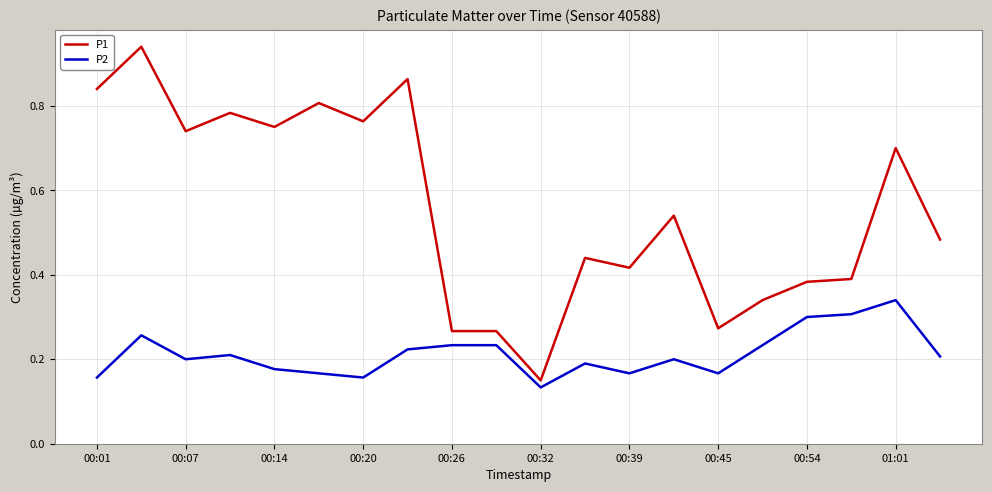

Which series has the widest spread of values?

P1